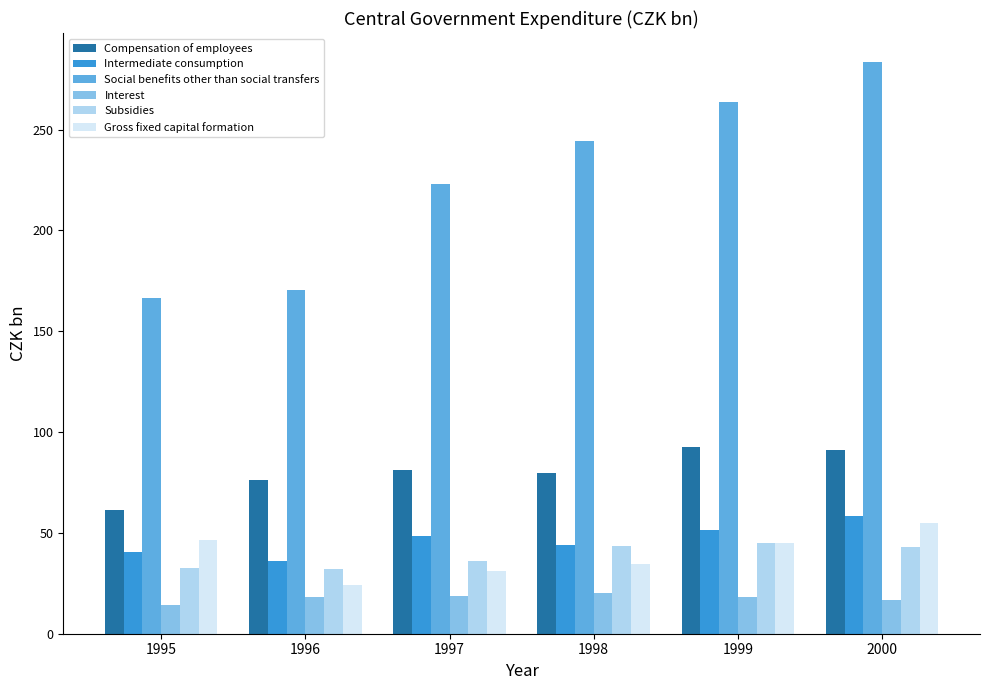

What is the minimum value for Compensation of employees?

61.5